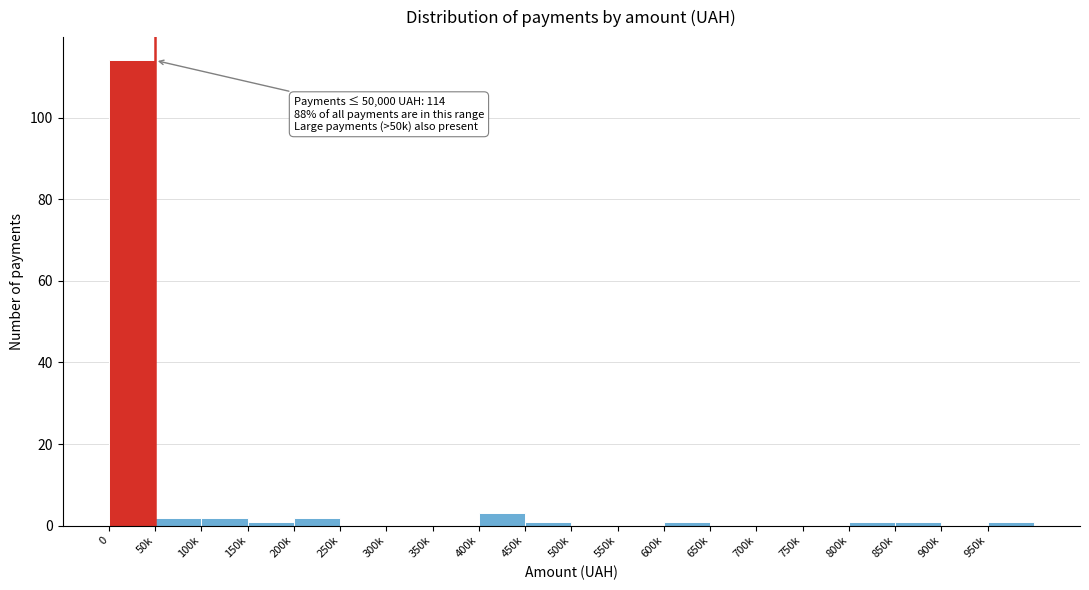

Reading right to left, list all the values displayed in this chart.

950k=1	900k=0	850k=1	800k=1	750k=0	700k=0	650k=0	600k=1	550k=0	500k=0	450k=1	400k=3	350k=0	300k=0	250k=0	200k=2	150k=1	100k=2	50k=2	0=114